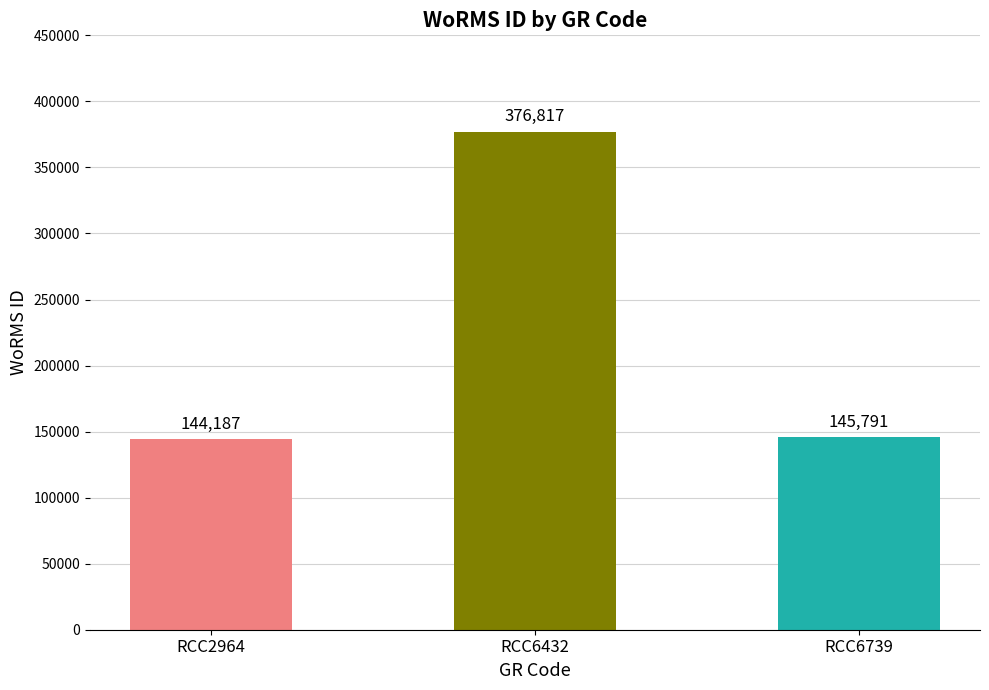

Which category has the highest value across all series?

RCC6432